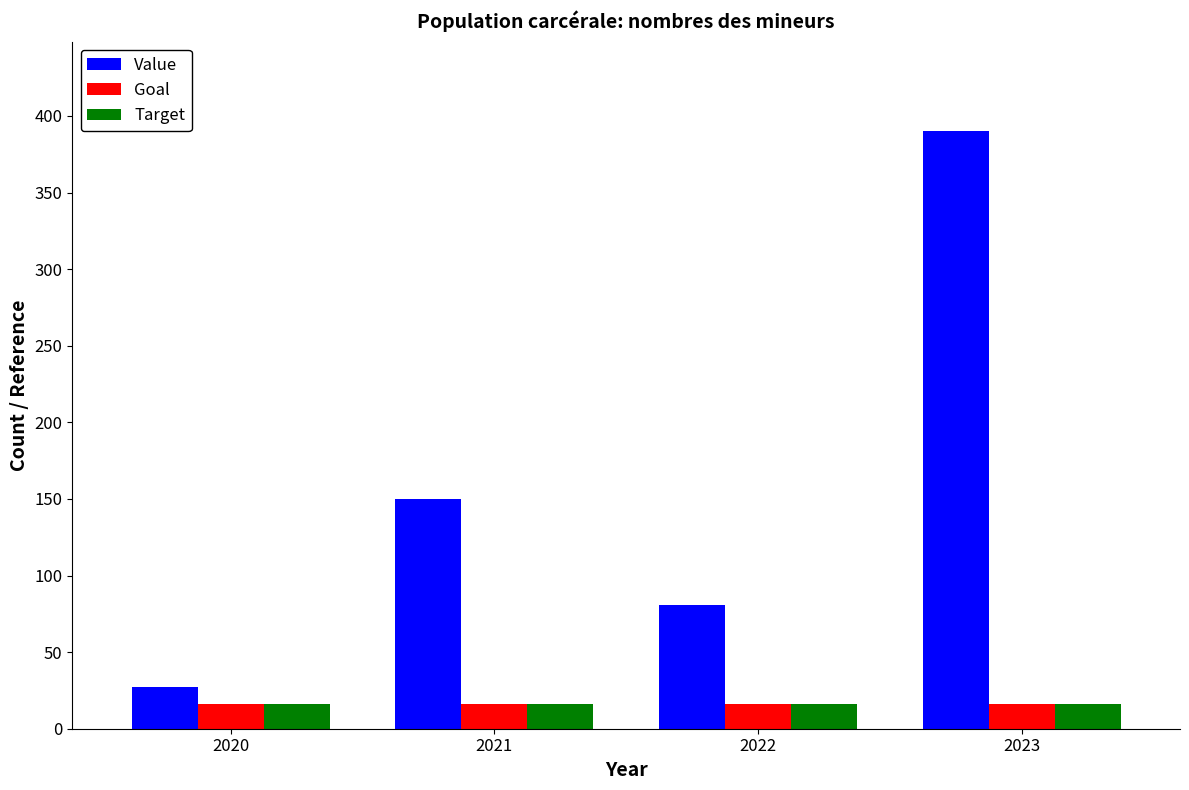

Which series changed the most between 2022 and 2023?

Value